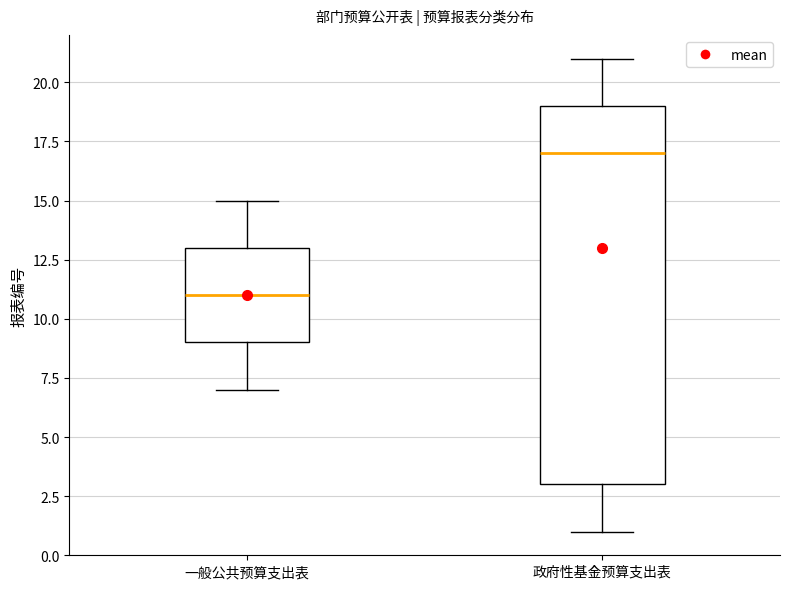

Reading left to right, transcribe this box plot: for each box, give where its median line is, the range the box spans, and where its two whiskers end, as read against the y-axis. The values are not printed on the chart, so give them approximately, as read against the axis.

一般公共预算支出表: median 11, box 9 to 13, whiskers 7 to 15
政府性基金预算支出表: median 17, box 3 to 19, whiskers 1 to 21